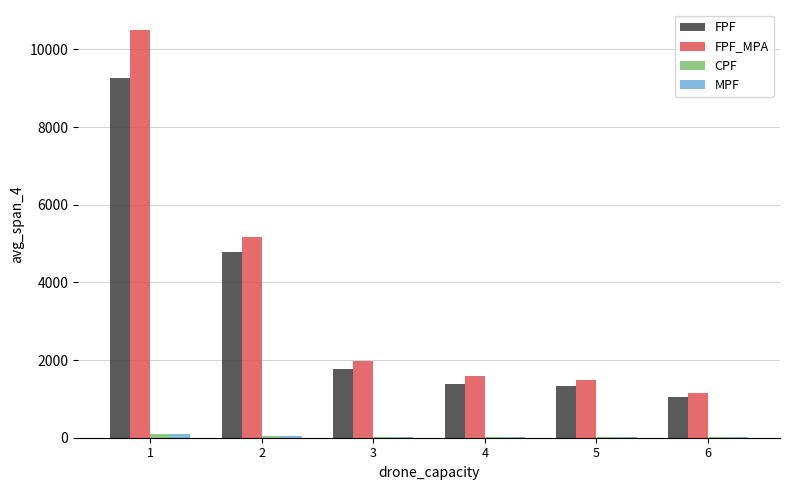

Which series changed the most between 1 and 3?

FPF_MPA